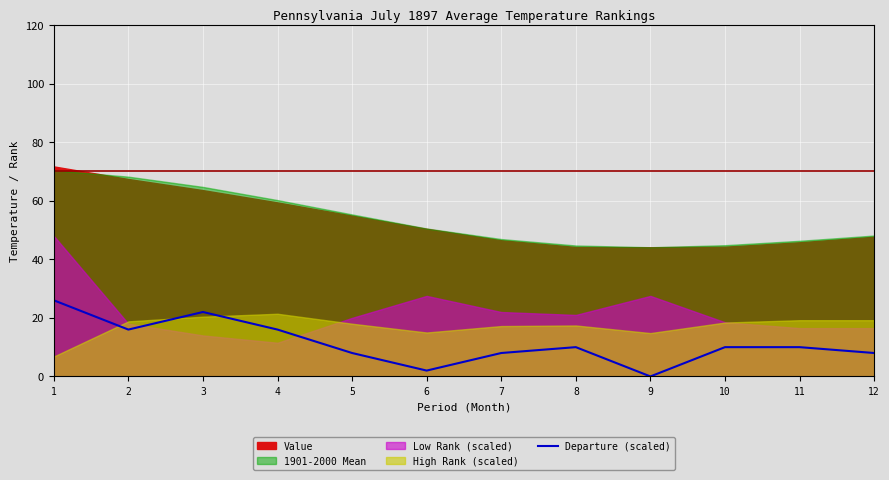

What is the difference between the values at 3 and 9?

22